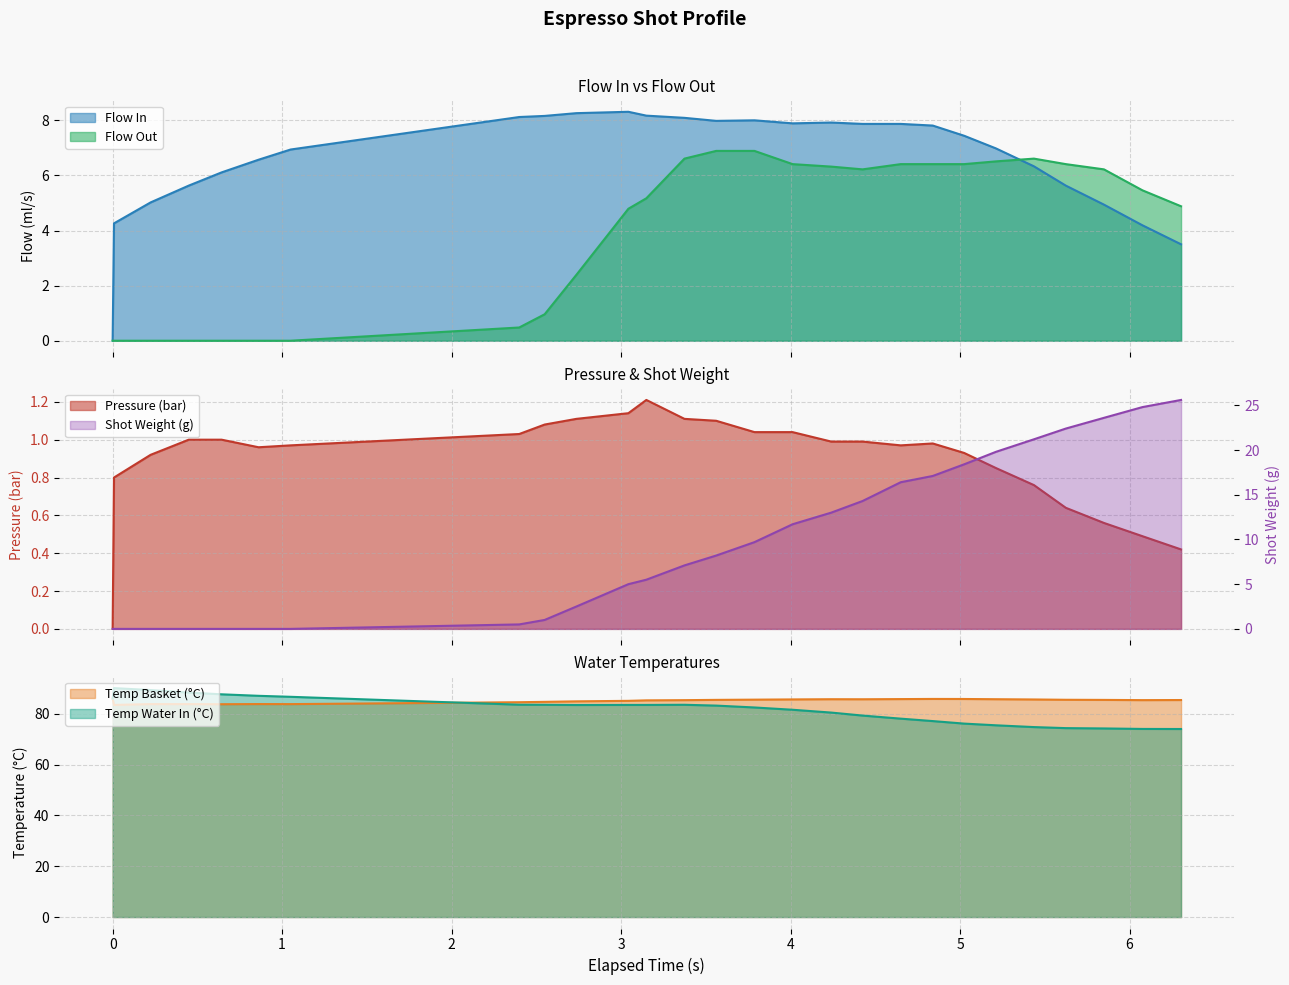

What is the difference between the second highest and second lowest values in the Temp Basket series?

2.1